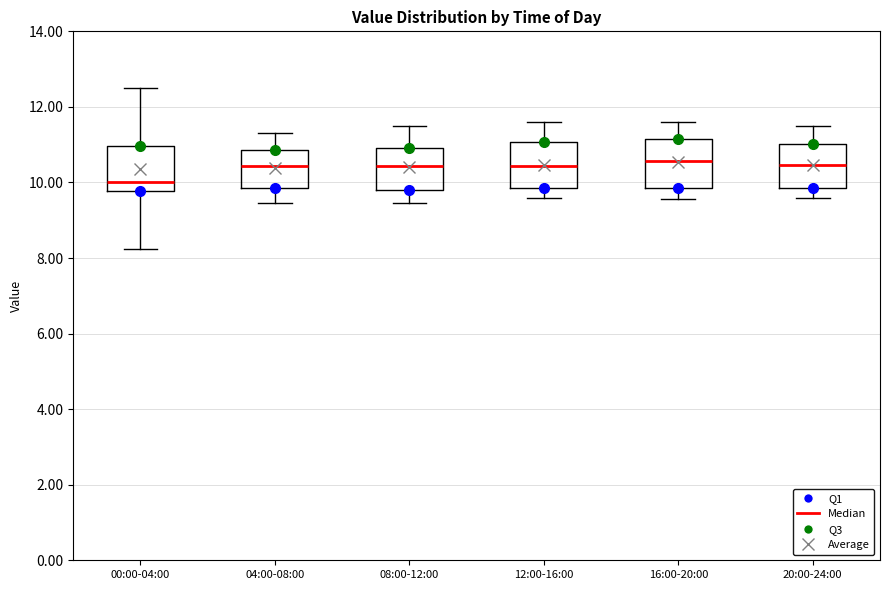

Reading left to right, read every box against the y-axis: the position of its median line, the range the box covers, and the ends of its whiskers. The values are not printed on the chart, so give them approximately, as read against the axis.

00:00-04:00: median 10.0, box 9.8 to 11.0, whiskers 8.2 to 12.6
04:00-08:00: median 10.4, box 9.8 to 10.8, whiskers 9.4 to 11.4
08:00-12:00: median 10.4, box 9.8 to 11.0, whiskers 9.4 to 11.6
12:00-16:00: median 10.4, box 9.8 to 11.0, whiskers 9.6 to 11.6
16:00-20:00: median 10.6, box 9.8 to 11.2, whiskers 9.6 to 11.6
20:00-24:00: median 10.4, box 9.8 to 11.0, whiskers 9.6 to 11.6